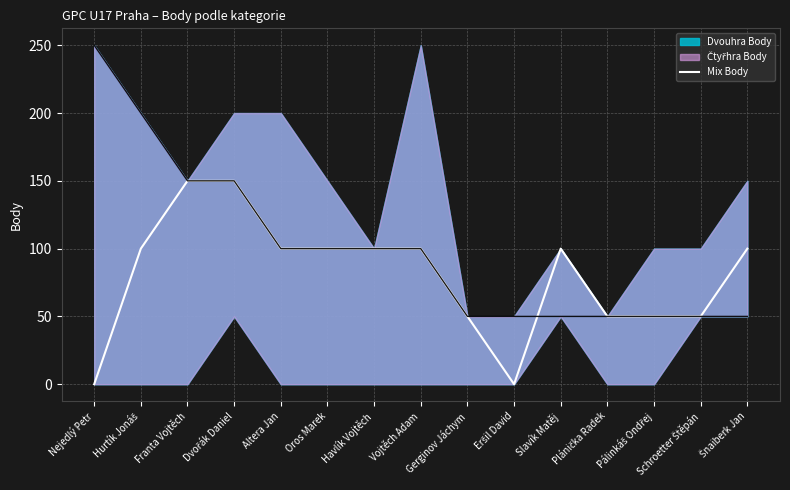

True or false: there are more than 2 points higher than both neighbors.

False